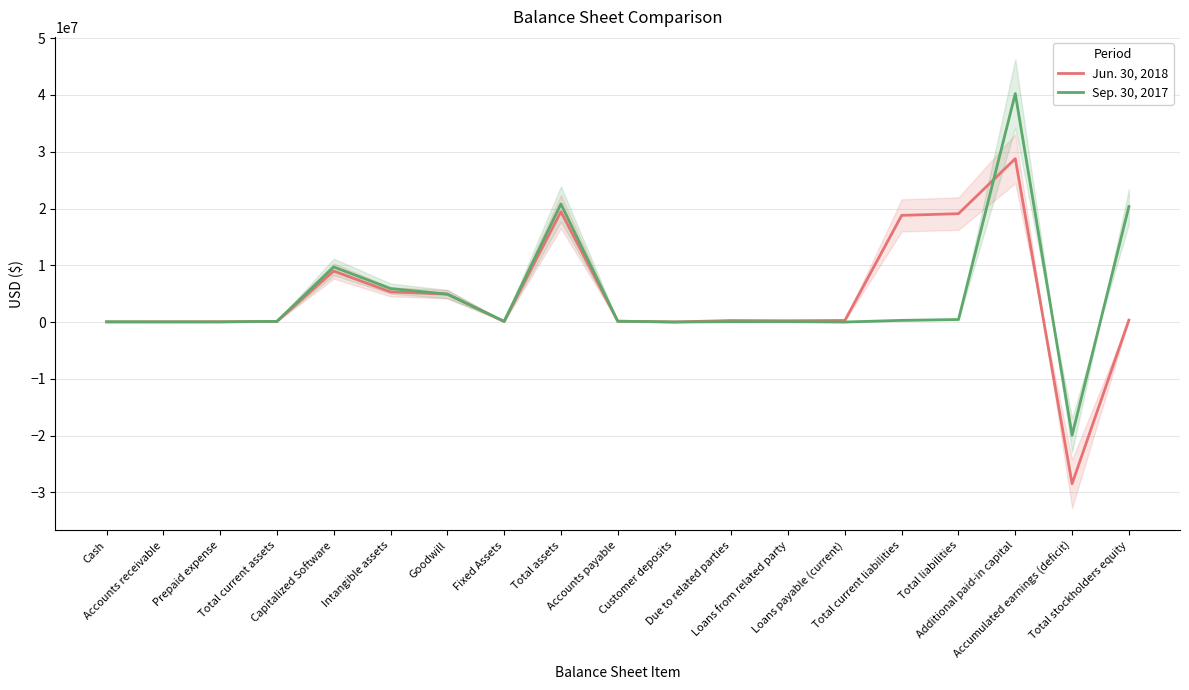

List the series in order of their overall mean, lowest first.

Jun. 30, 2018, Sep. 30, 2017